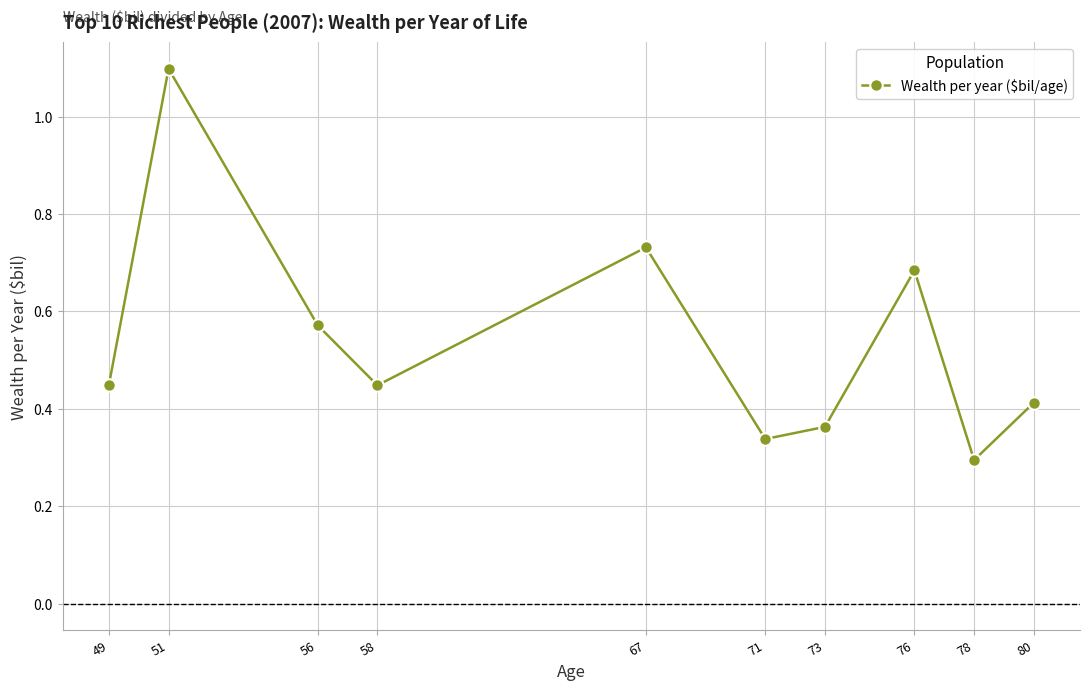

Does the chart have visible grid lines?

Yes